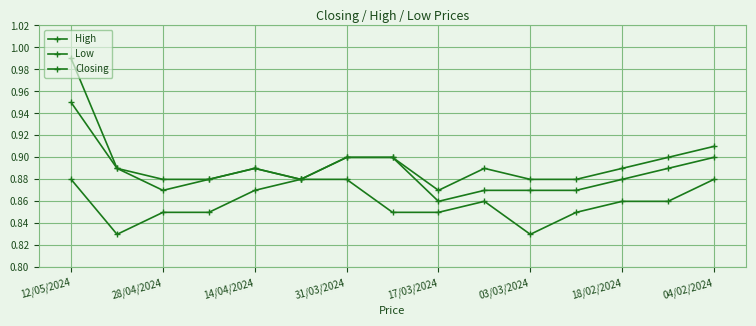

Is this an area chart (filled region under the line)?

No